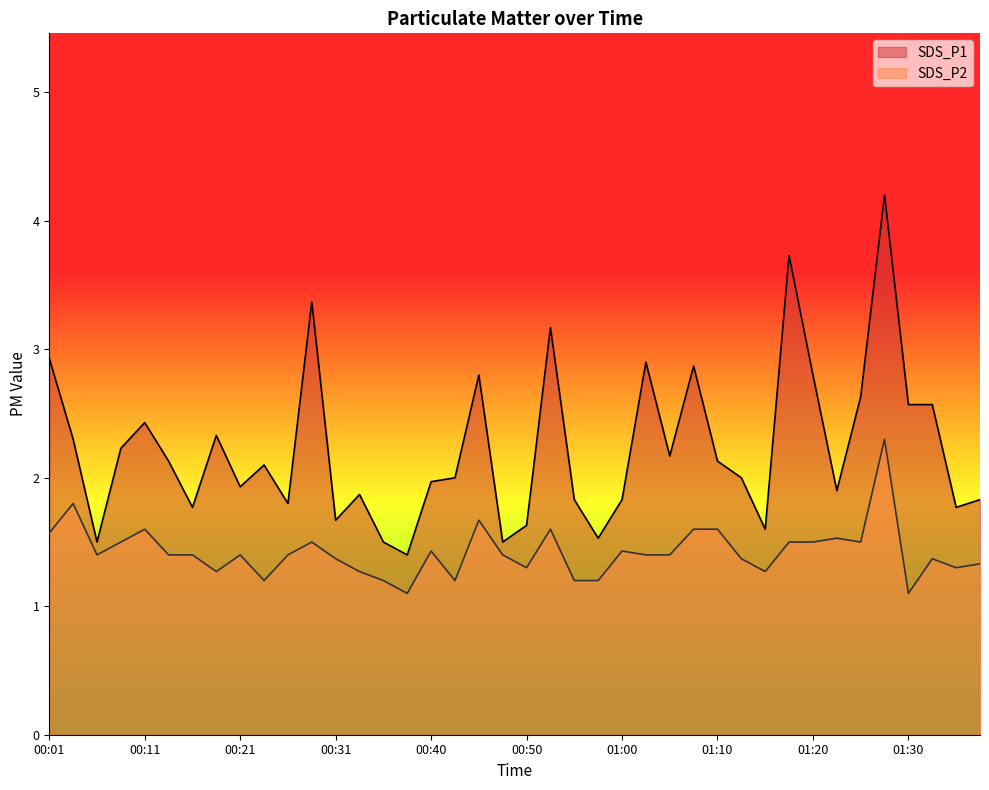

Rank the series by their average value, from highest to lowest.

SDS_P1, SDS_P2